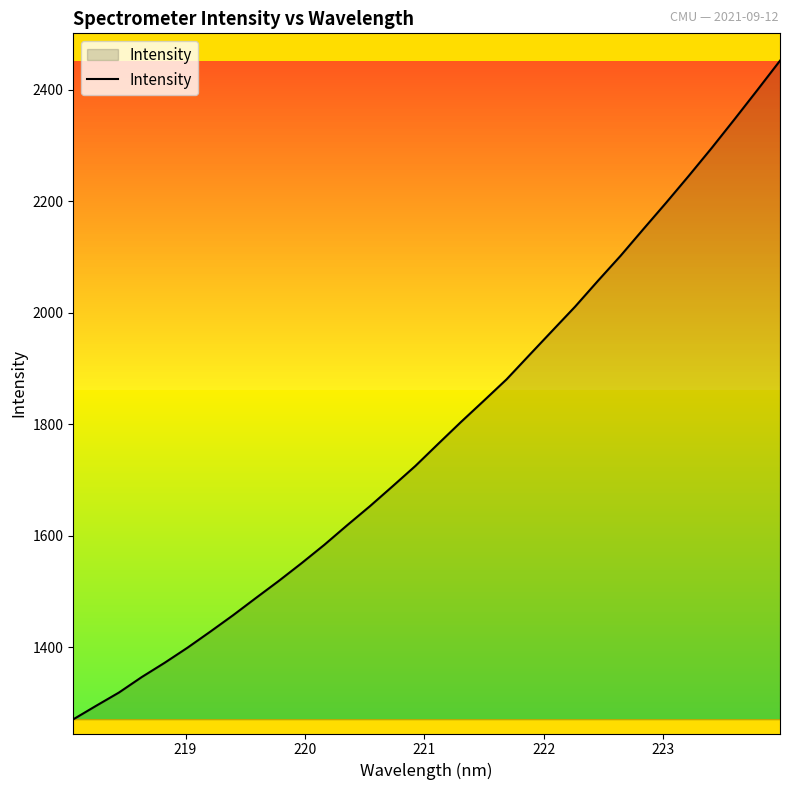

What is the difference between the maximum and minimum values?

1181.5